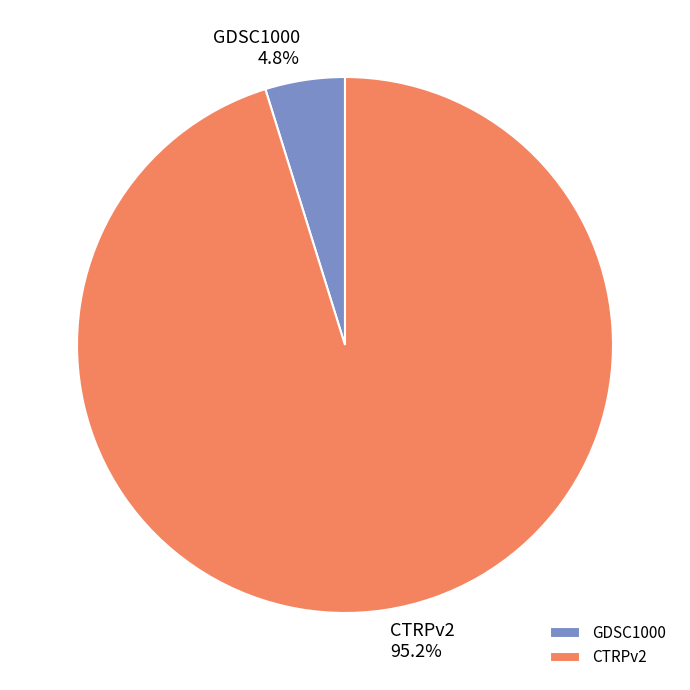

What is the ratio of the value at GDSC1000 to the value at CTRPv2?

0.1